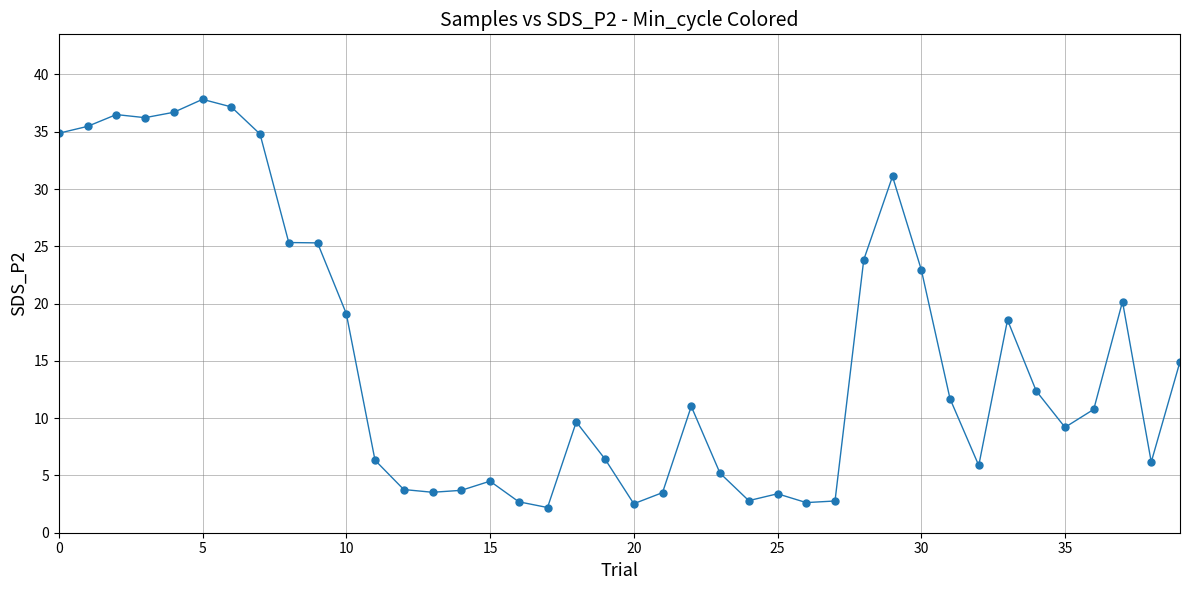

What is the average value?

15.6